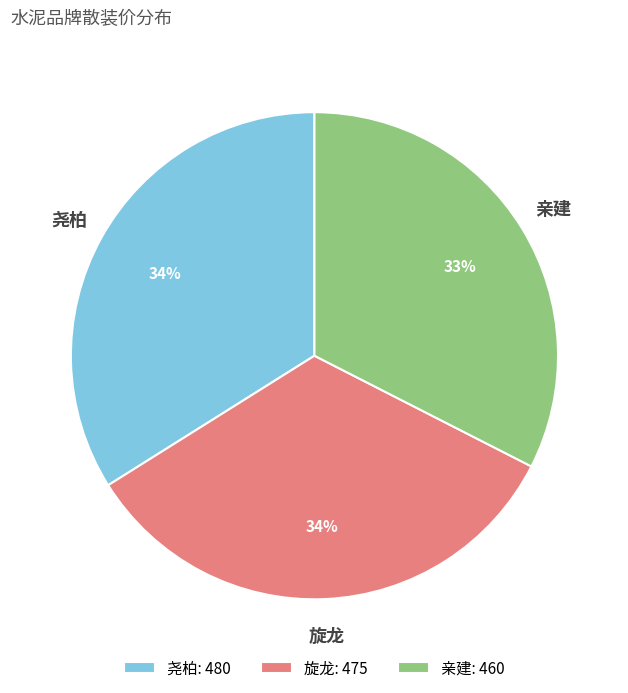

What is the ratio of the value at 尧柏 to the value at 亲建?

1.0